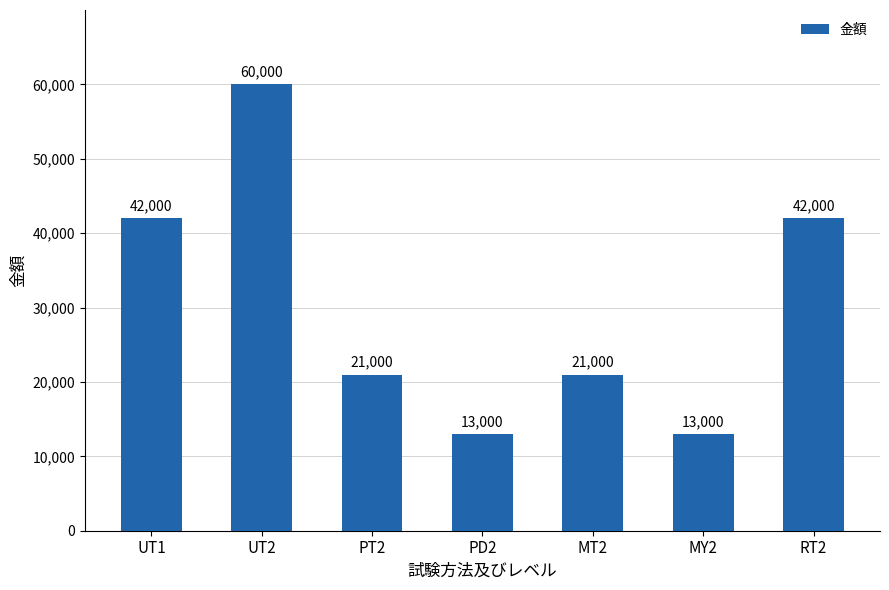

What is the sum of the values at PD2 and UT1?

55000